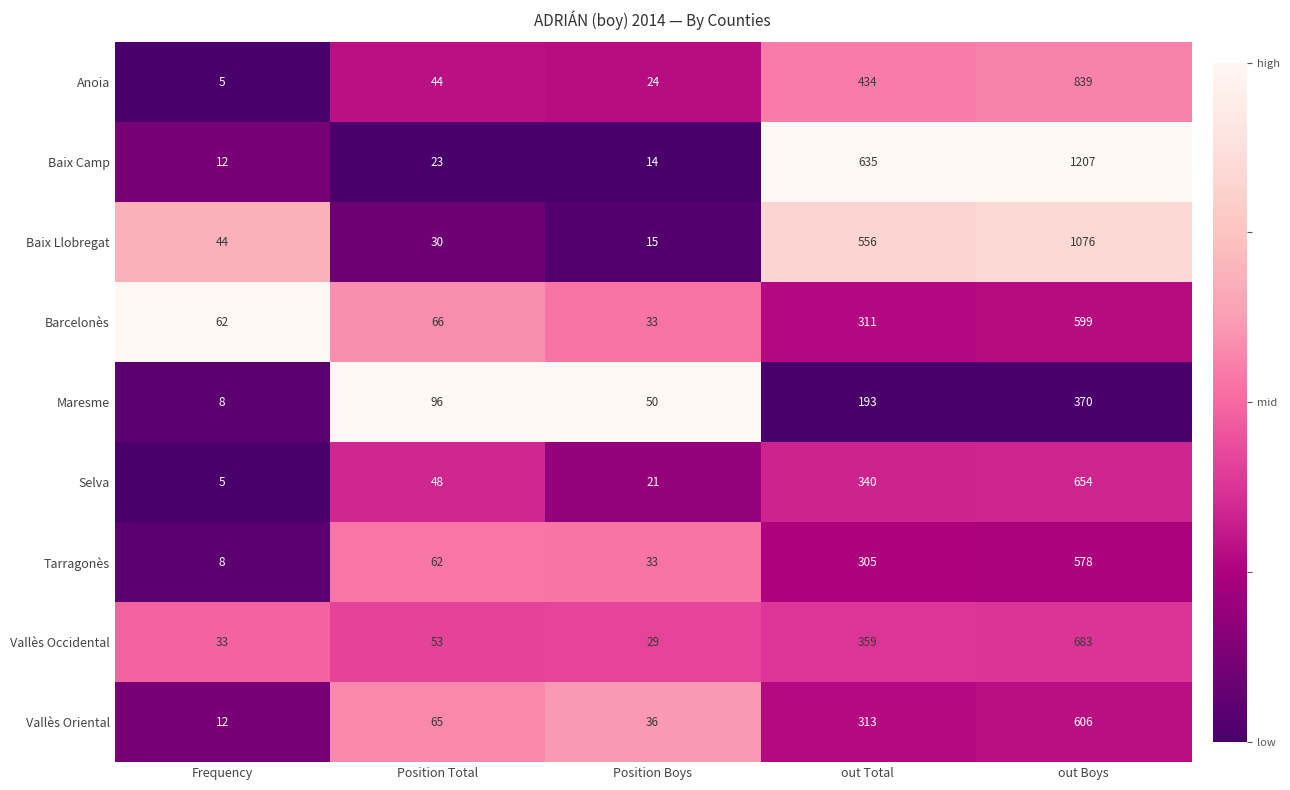

What is the total value across all series at Frequency?

189